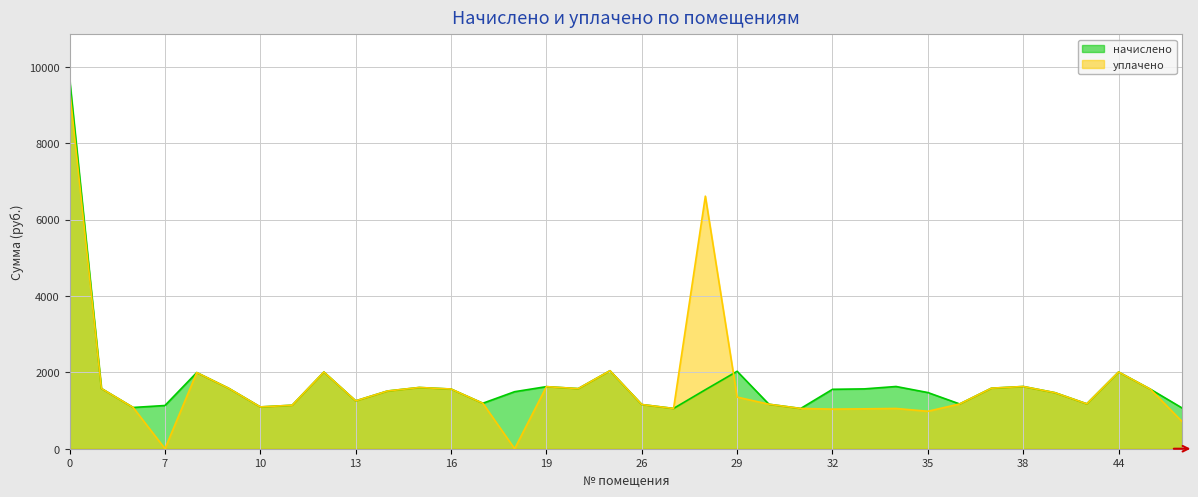

At which label does уплачено reach its minimum?

7